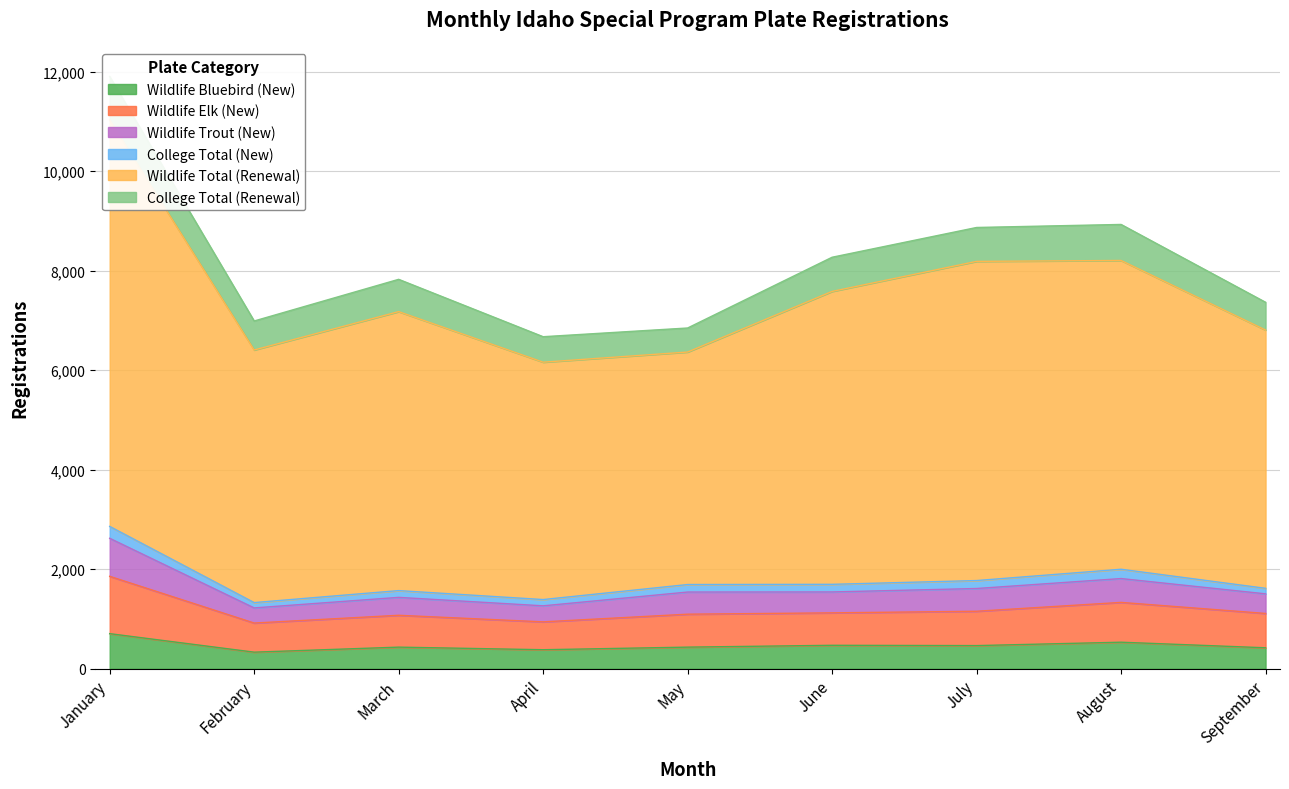

What is the maximum value shown in the chart?

11901